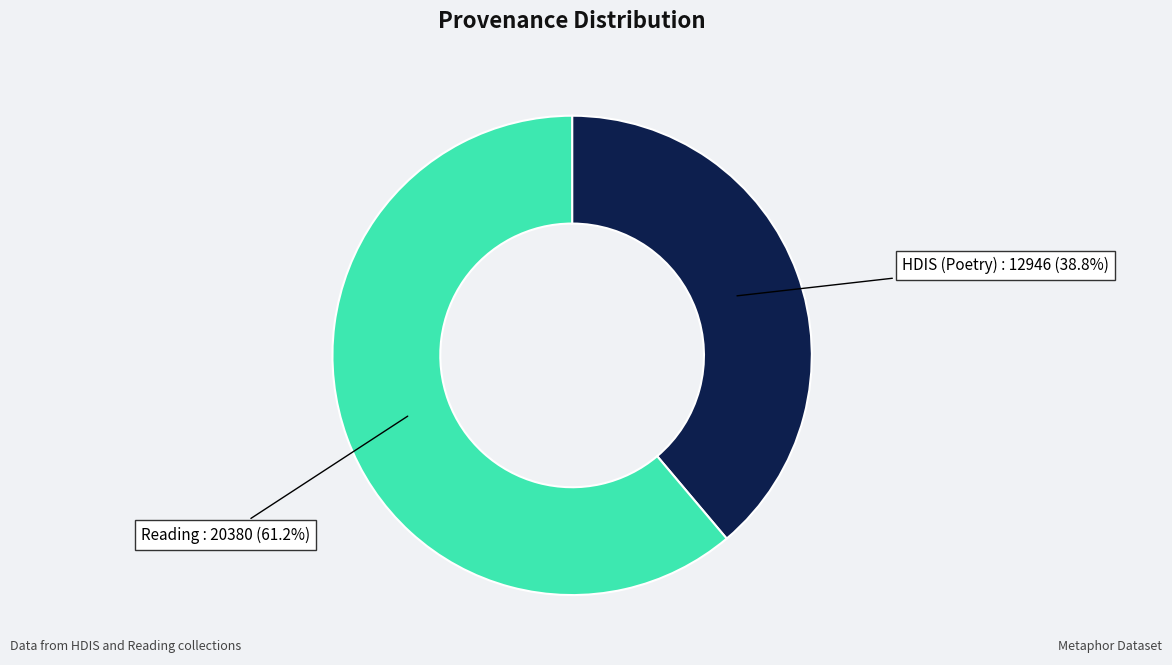

Is there any slice that represents more than half of the pie?

Yes